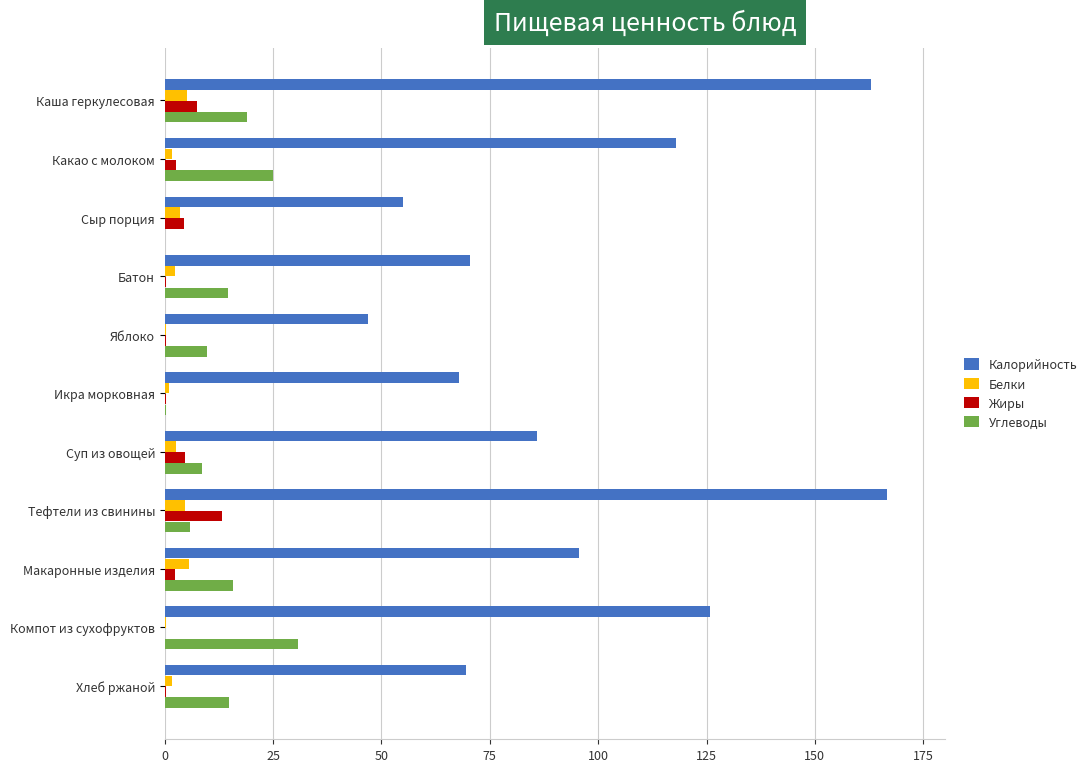

The value of Жиры at Тефтели из свинины is 13.3. True or false?

True